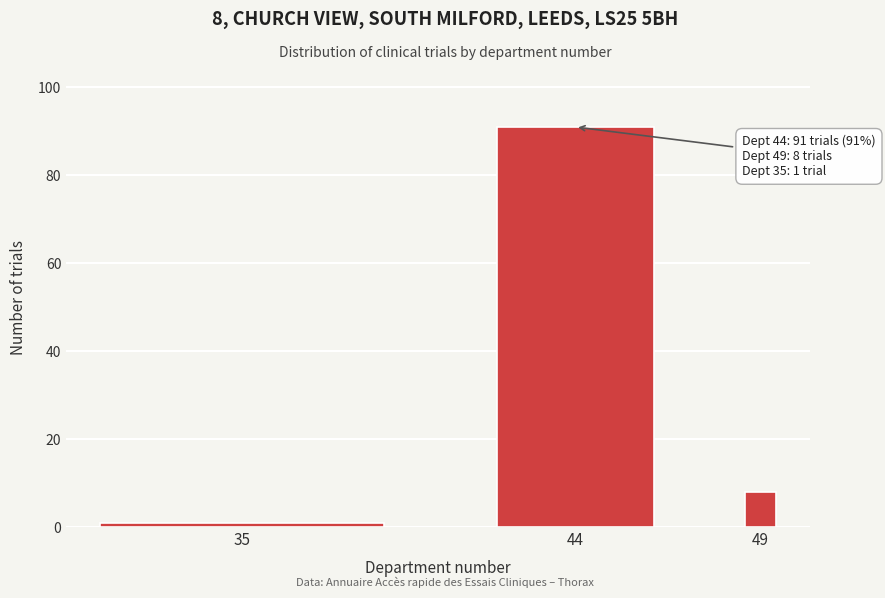

Reading left to right, transcribe all the data shown in this chart.

1	91	8